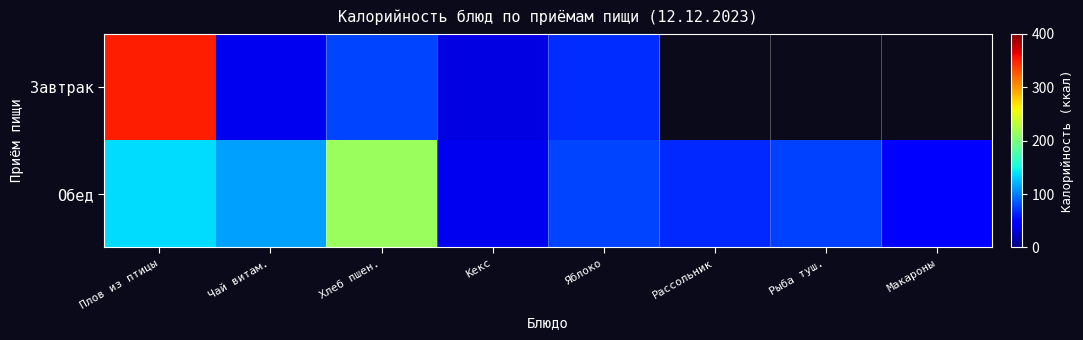

Which series has the largest total across all categories?

Обед